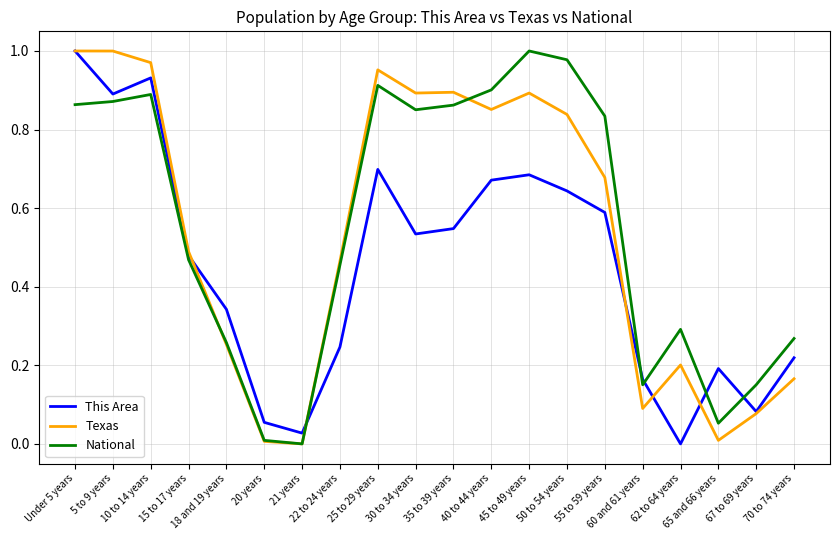

How many values in Texas are above zero?

19